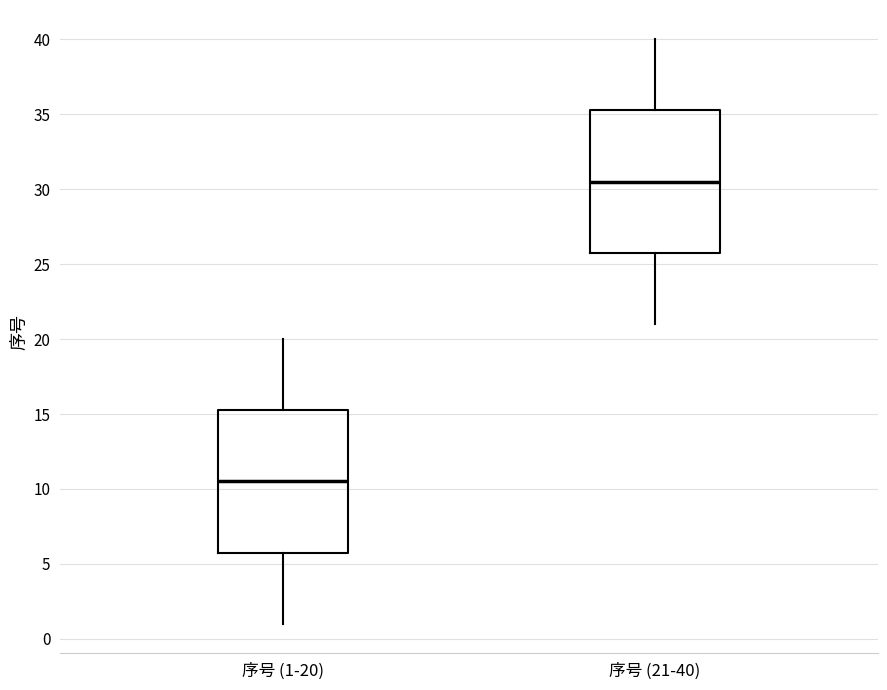

Reading left to right, read every box against the y-axis: the position of its median line, the range the box covers, and the ends of its whiskers. The values are not printed on the chart, so give them approximately, as read against the axis.

序号 (1-20): median 10.5, box 6.0 to 15.5, whiskers 1.0 to 20.0
序号 (21-40): median 30.5, box 26.0 to 35.5, whiskers 21.0 to 40.0